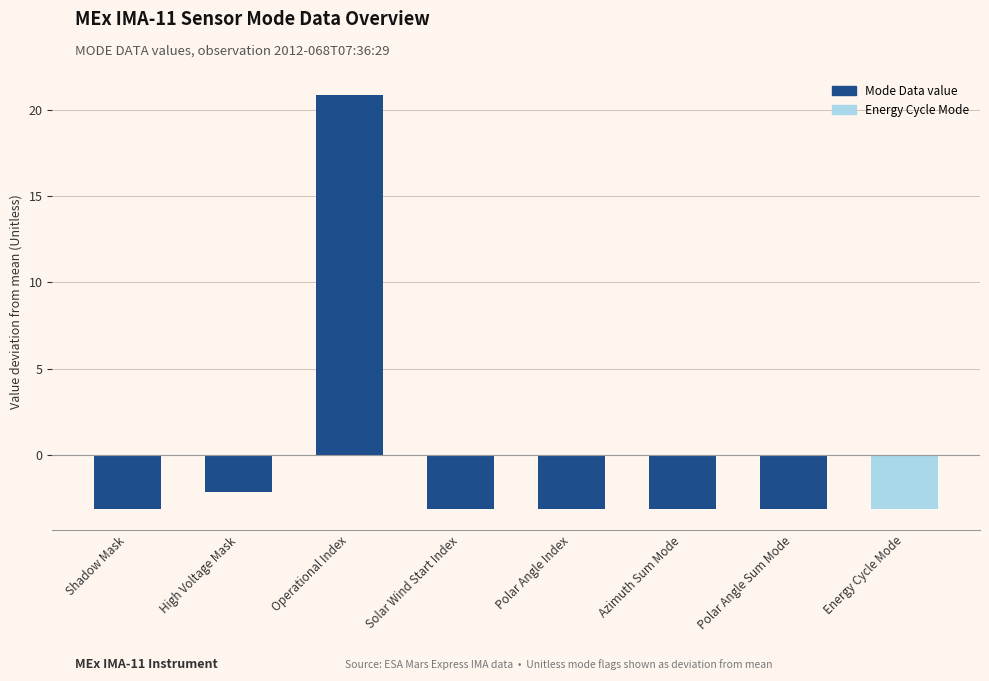

What position from the right is Polar Angle Sum Mode?

2